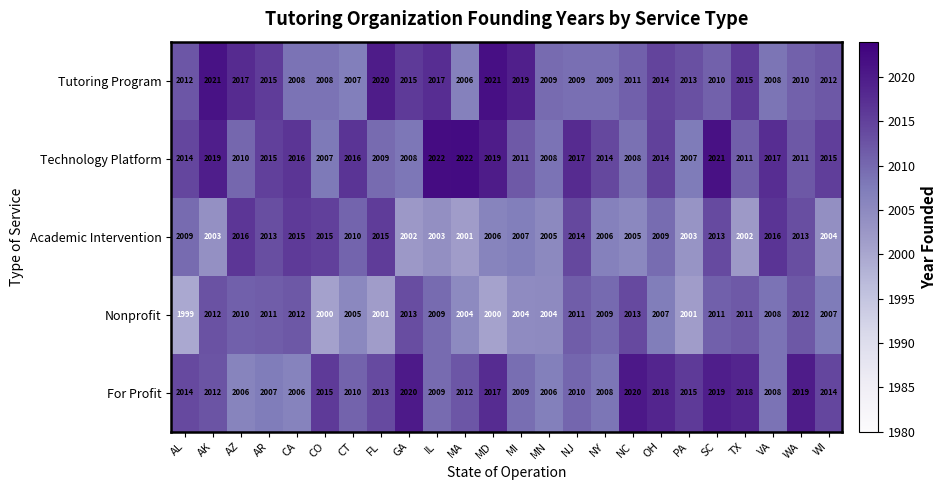

What is the total value across all series at MN?

10032